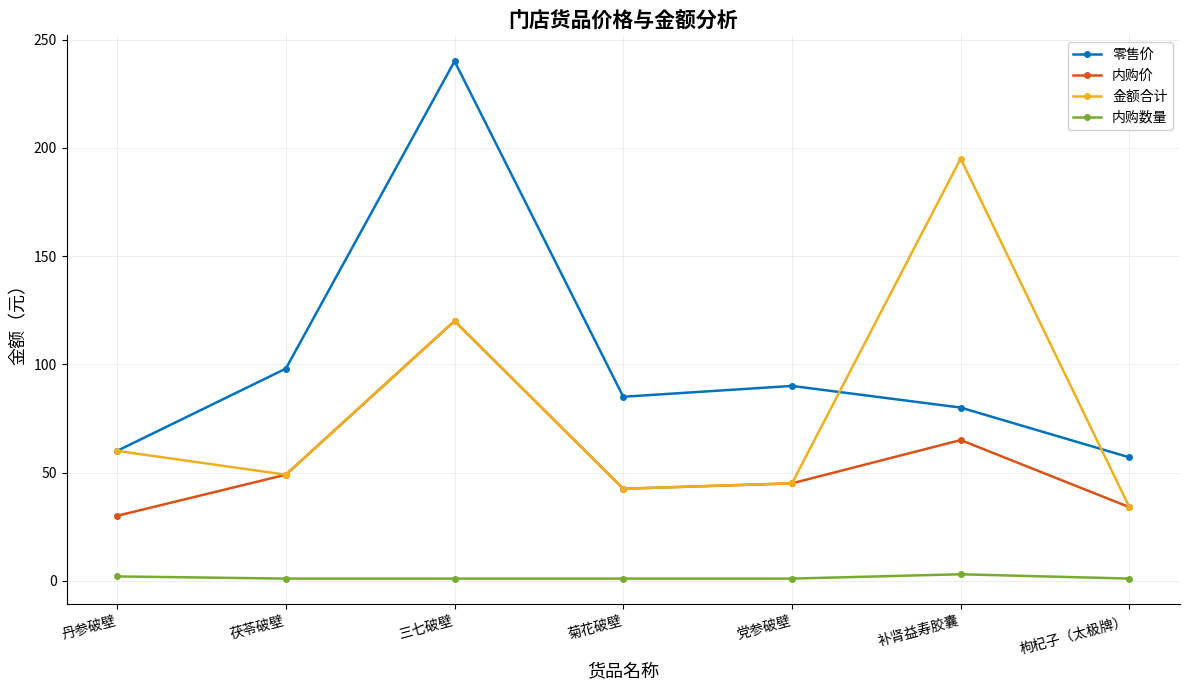

True or false: 金额合计 and 内购数量 cross at least once.

False